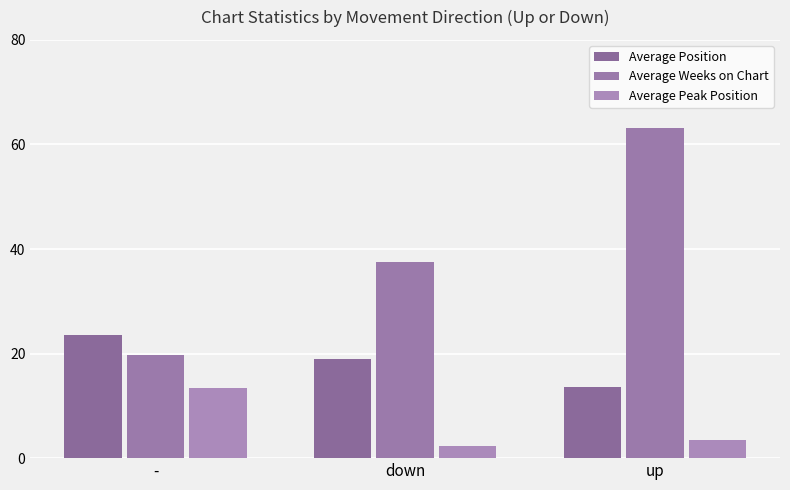

Reading left to right, extract all data points from this chart.

Average Position: -=23.5	down=19.0	up=13.7
Average Weeks on Chart: -=19.8	down=37.6	up=63.2
Average Peak Position: -=13.5	down=2.4	up=3.4